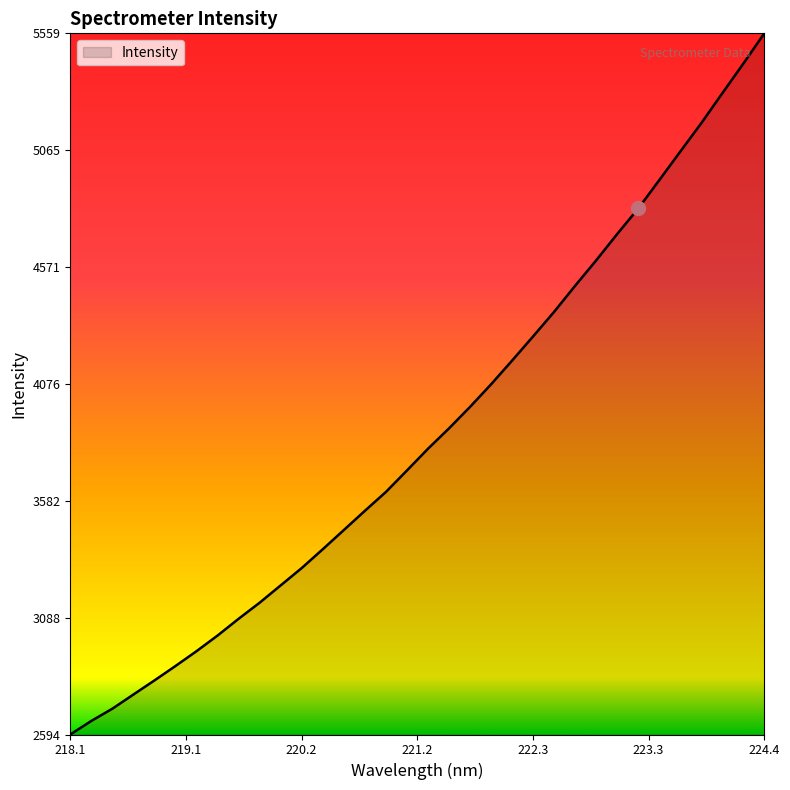

What is the difference between the maximum and minimum values?

2965.3